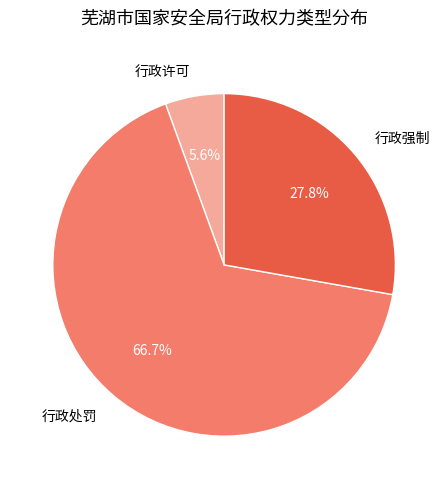

Rank the categories by value from lowest to highest.

行政许可, 行政强制, 行政处罚